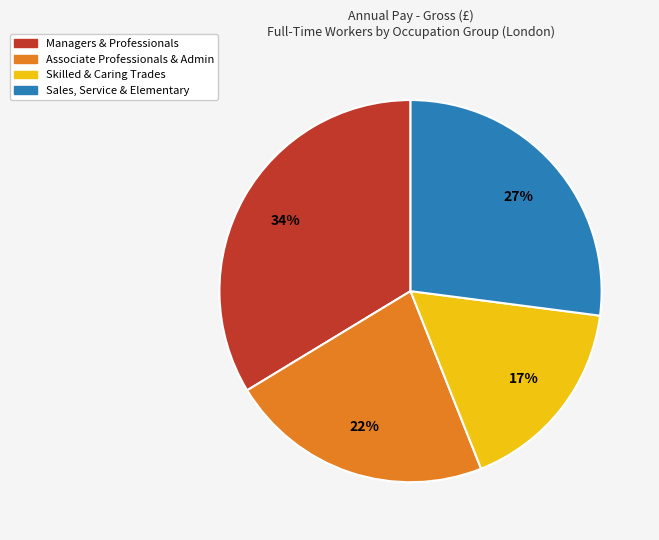

The Associate Professionals & Admin slice represents 22% of the pie. True or false?

True